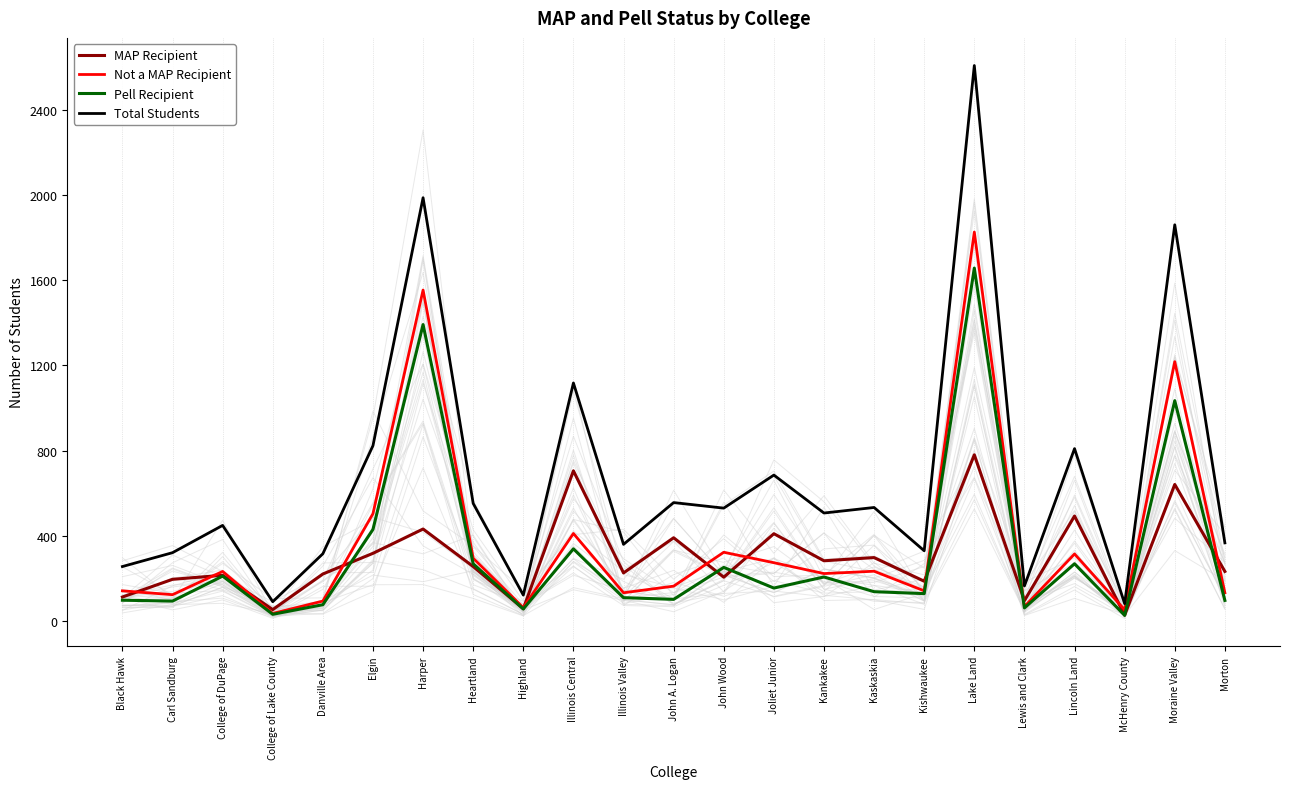

Does the chart display data point markers on the line(s)?

No